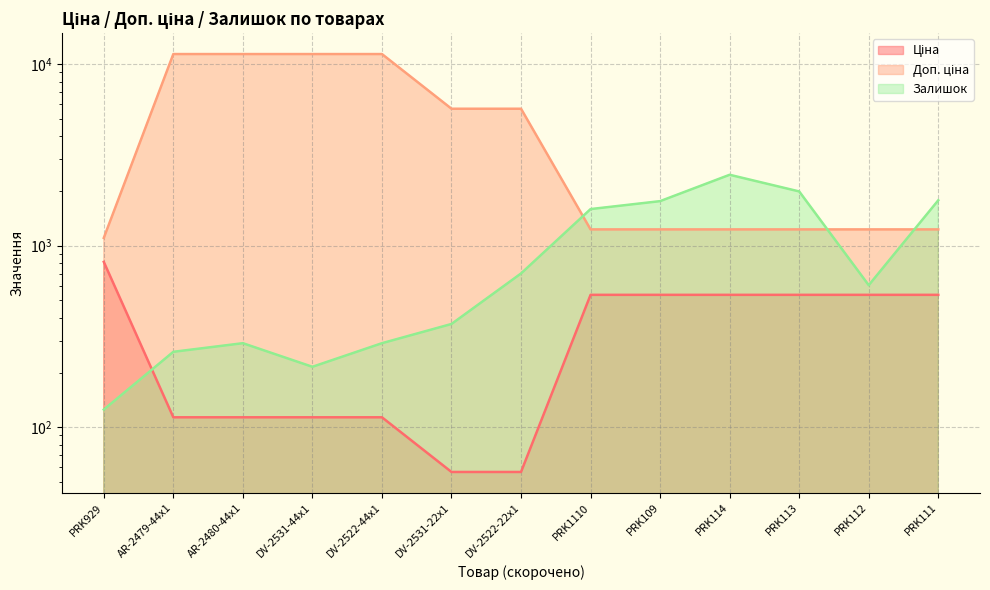

Count the number of data series in this chart.

3